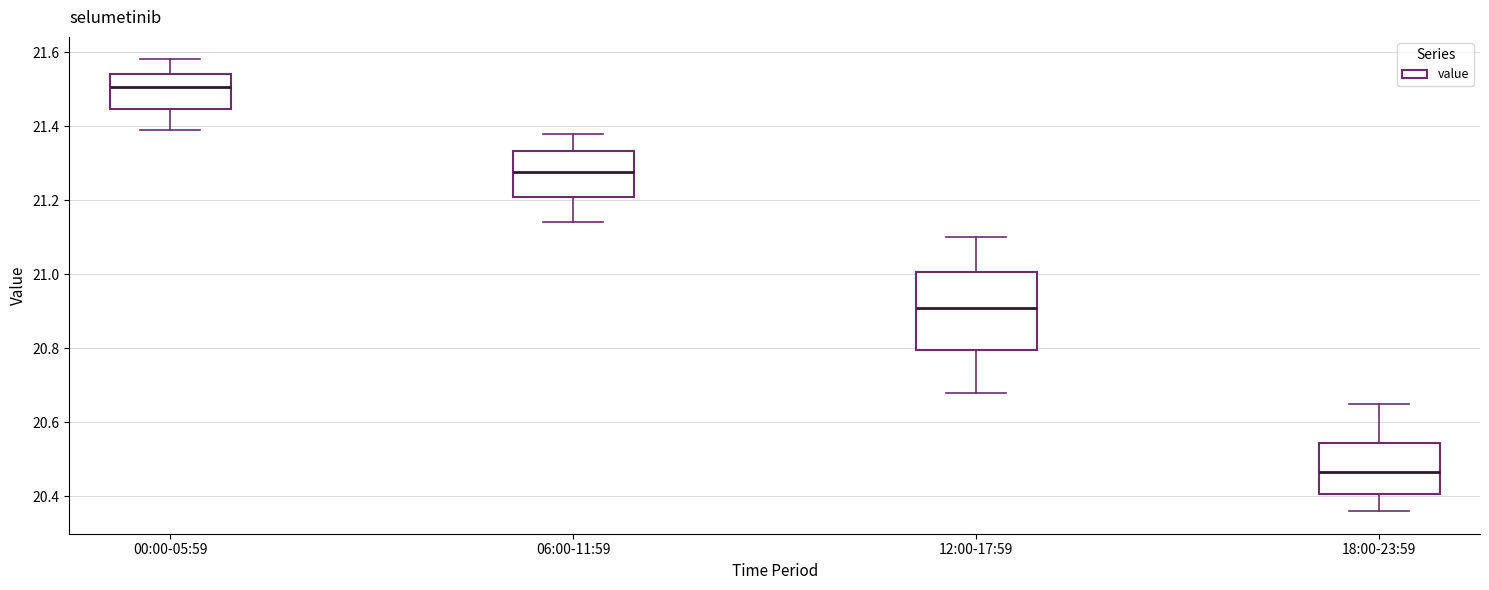

Reading left to right, read every box against the y-axis: the position of its median line, the range the box covers, and the ends of its whiskers. The values are not printed on the chart, so give them approximately, as read against the axis.

00:00-05:59: median 21.50, box 21.44 to 21.54, whiskers 21.40 to 21.58
06:00-11:59: median 21.28, box 21.20 to 21.34, whiskers 21.14 to 21.38
12:00-17:59: median 20.92, box 20.80 to 21.00, whiskers 20.68 to 21.10
18:00-23:59: median 20.46, box 20.40 to 20.54, whiskers 20.36 to 20.66